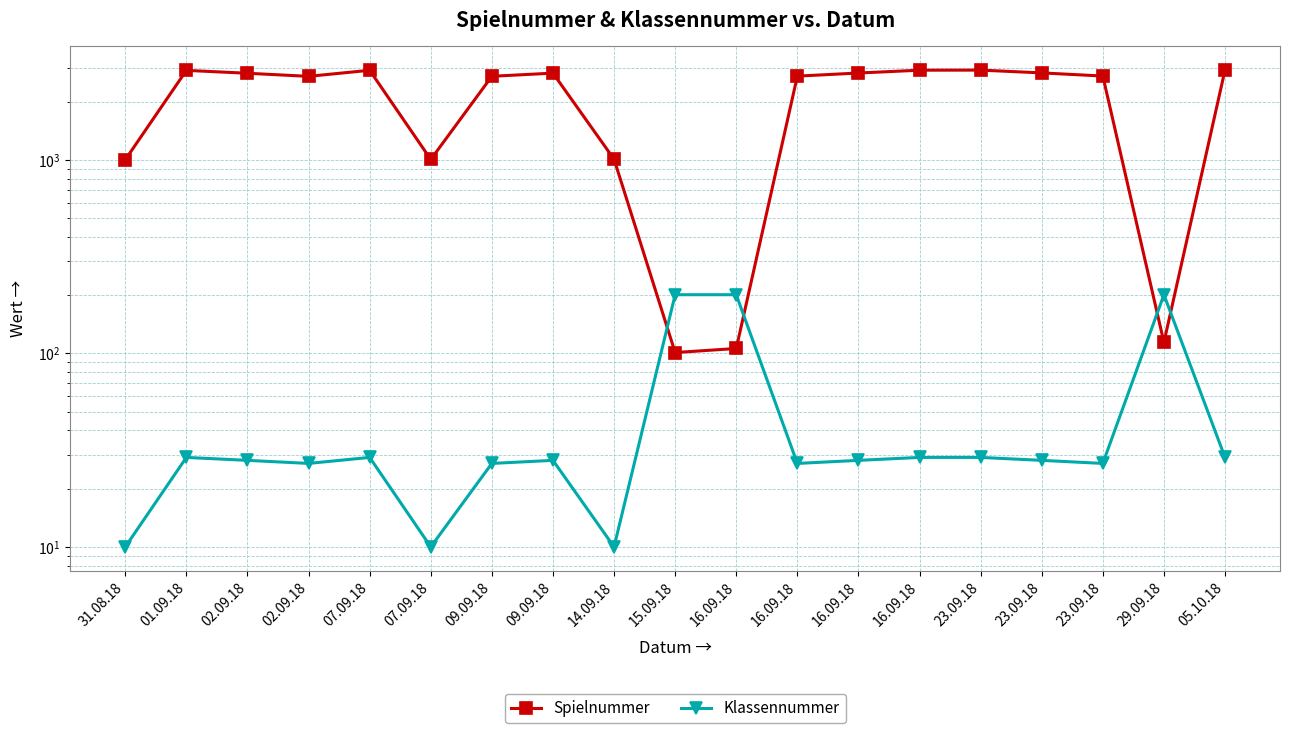

At how many categories does at least one series exceed 1209?

13